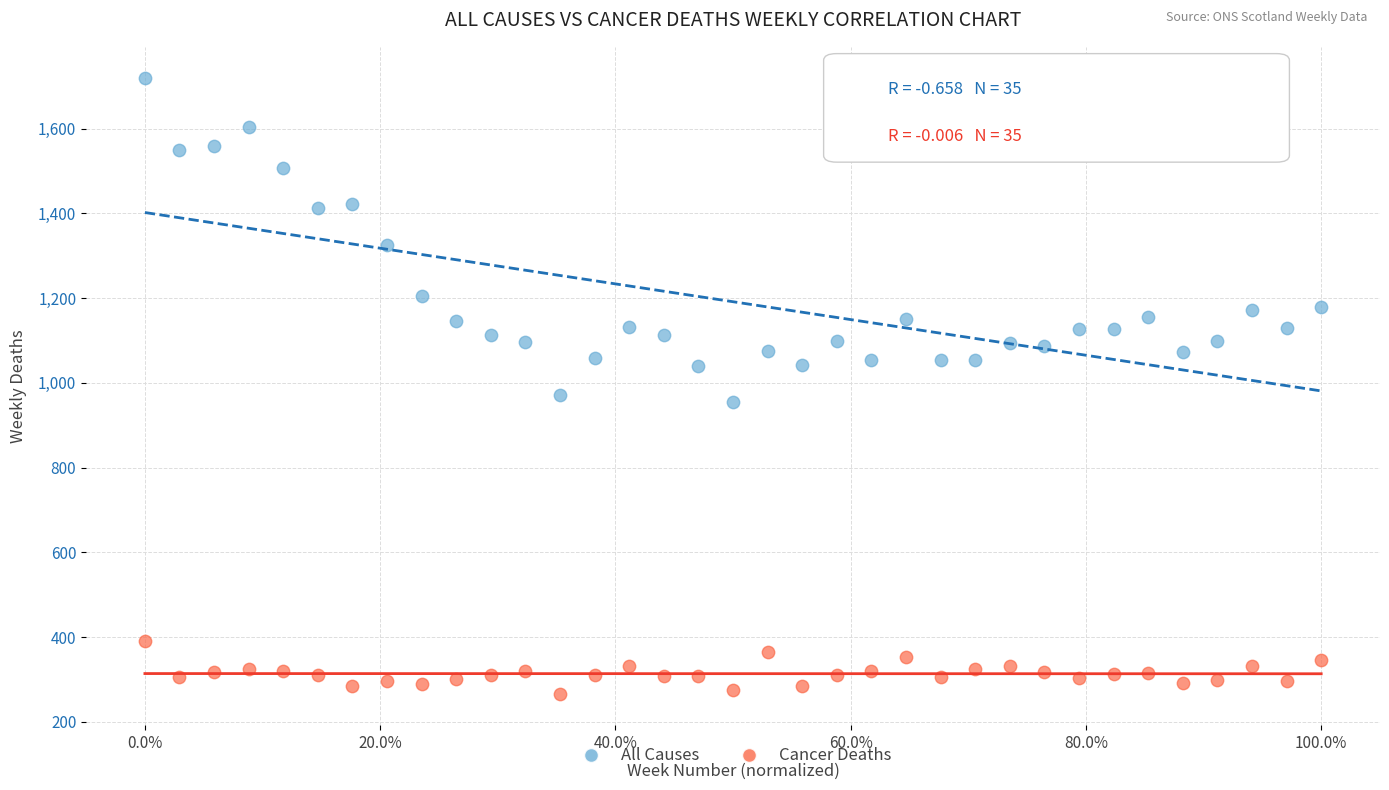

What are all the series names shown in the legend?

All Causes, Cancer Deaths